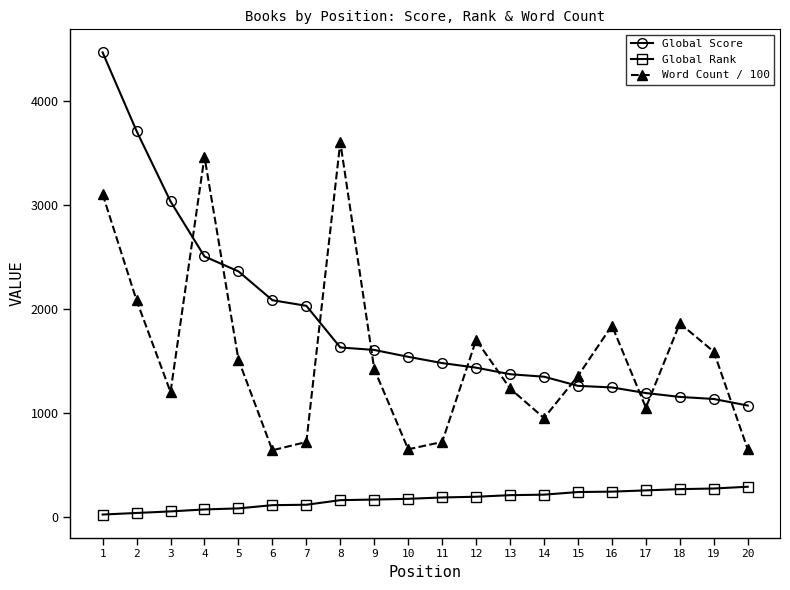

What are all the series names shown in the legend?

Global Score, Global Rank, Word Count / 100